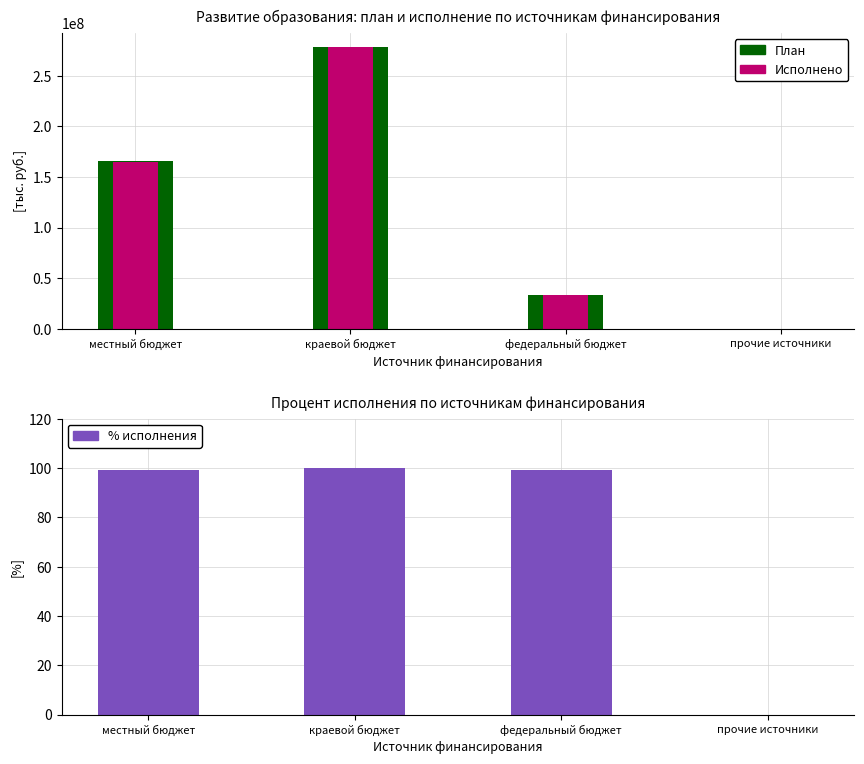

How many groups of bars are there?

4